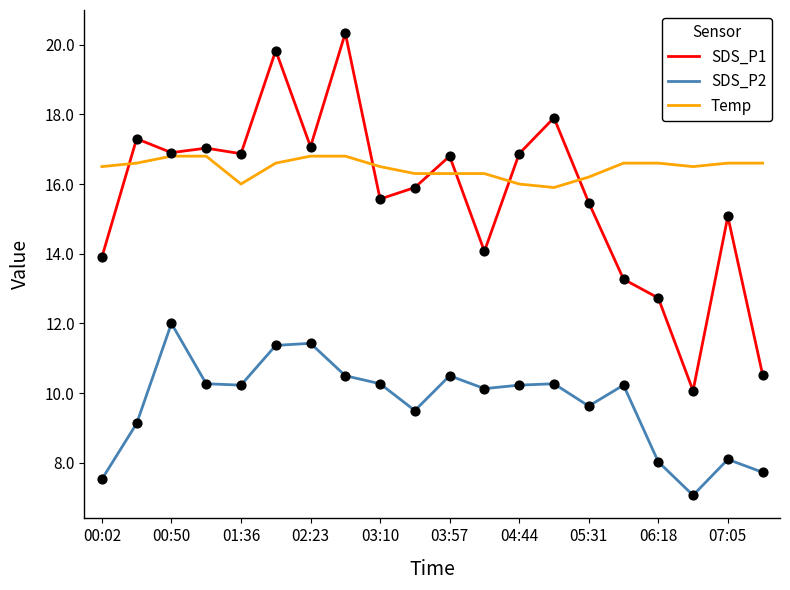

Which series has the largest total across all categories?

Temp